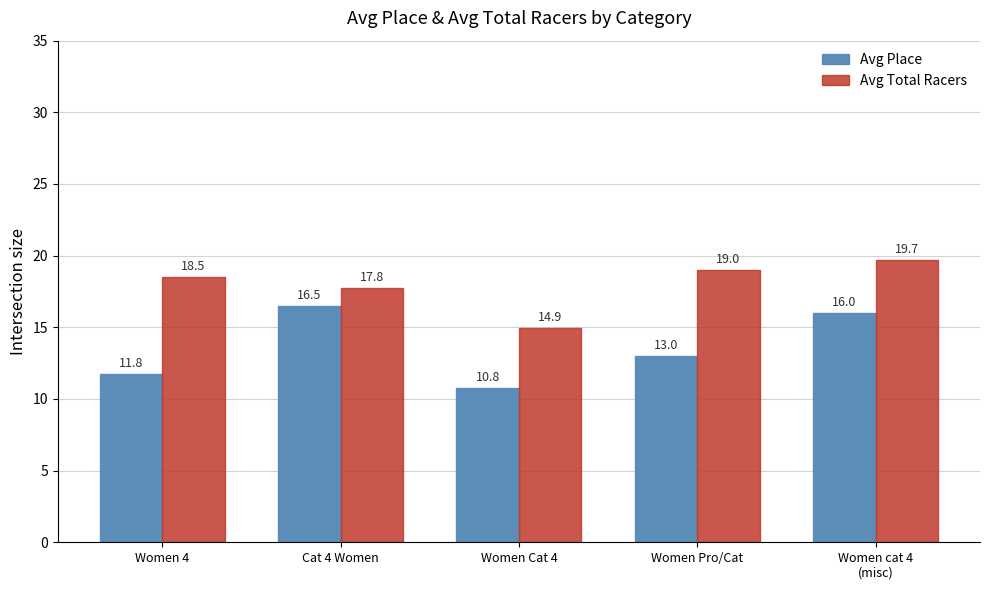

Which series changed the most between Cat 4 Women and Women Cat 4?

Avg Place